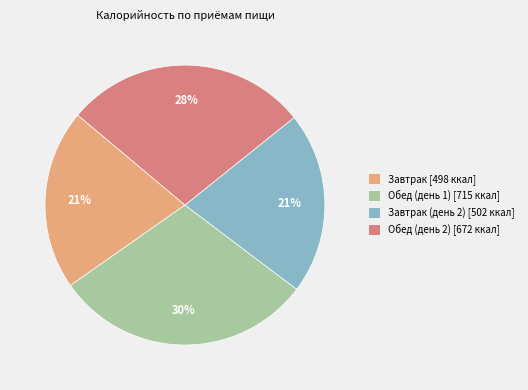

To the nearest percent, what is the average slice percentage?

25%